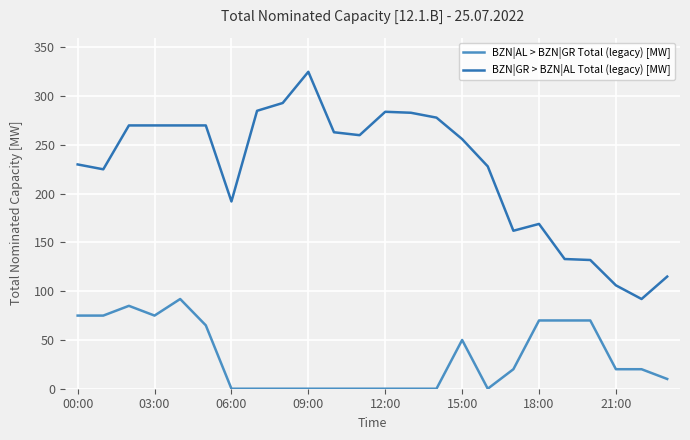

List the series in order of their overall mean, lowest first.

BZN|AL > BZN|GR Total (legacy) [MW], BZN|GR > BZN|AL Total (legacy) [MW]